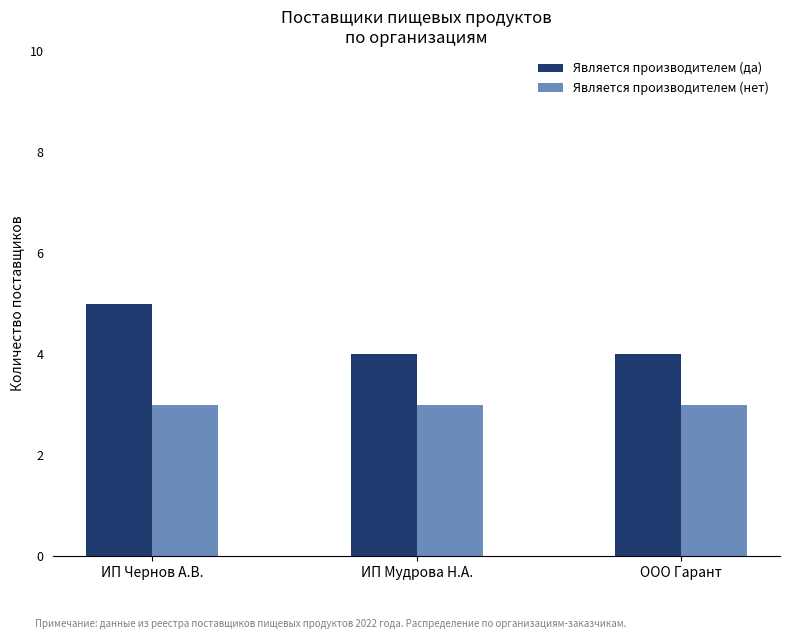

Reading left to right, list all the values displayed in this chart.

Является производителем (да): ИП Чернов А.В.=5	ИП Мудрова Н.А.=4	ООО Гарант=4
Является производителем (нет): ИП Чернов А.В.=3	ИП Мудрова Н.А.=3	ООО Гарант=3